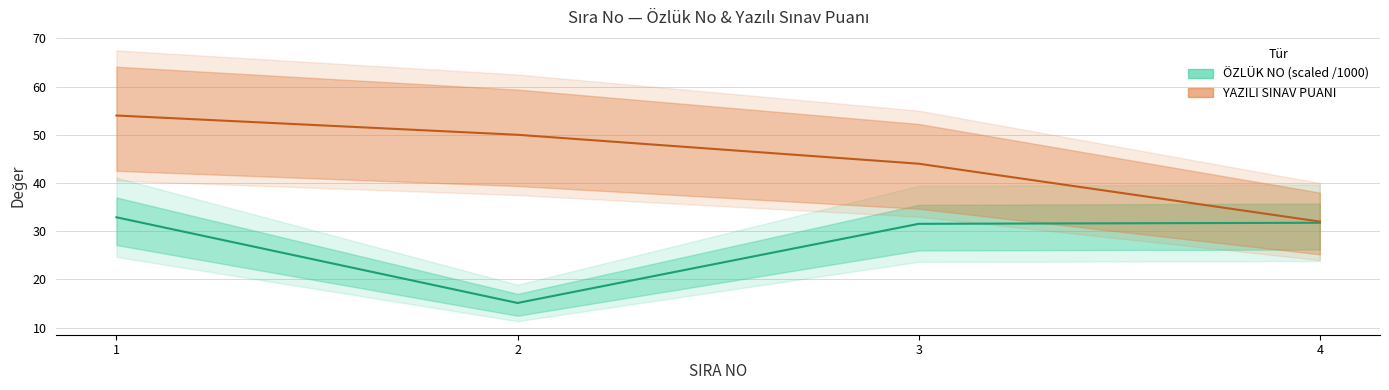

Which category has the highest value across all series?

1